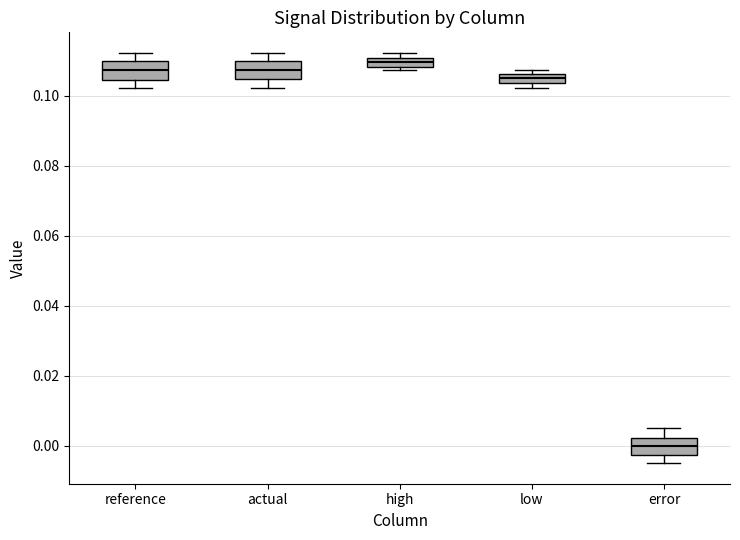

Where is the upper edge of the box for error on the y-axis? The values are not printed on the chart, so give them approximately, as read against the axis.

0.002